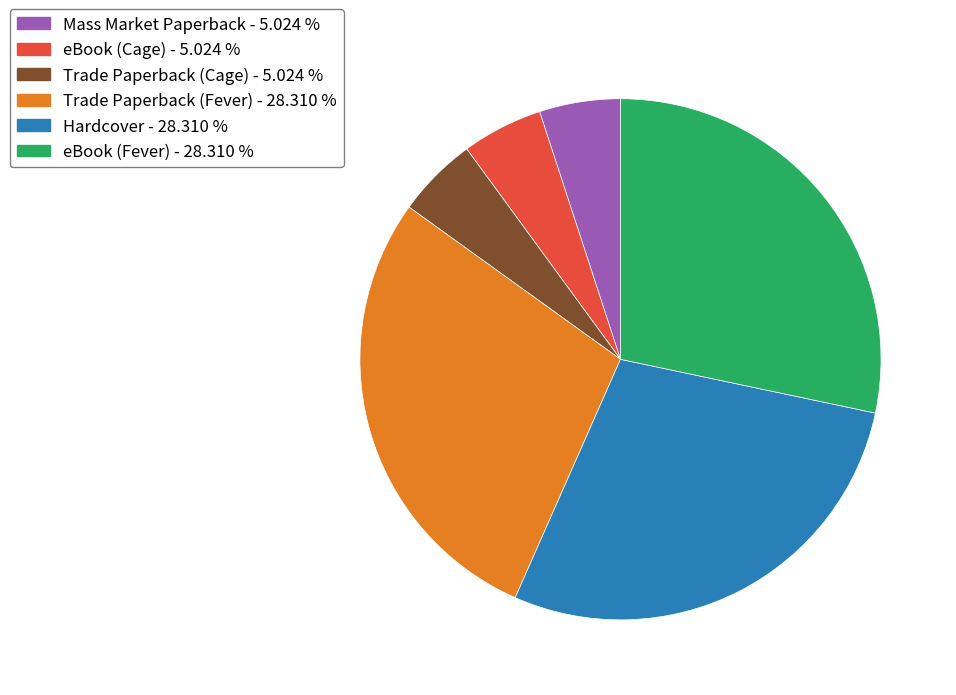

Is it true that Trade Paperback (Fever) is 28% of the pie?

True